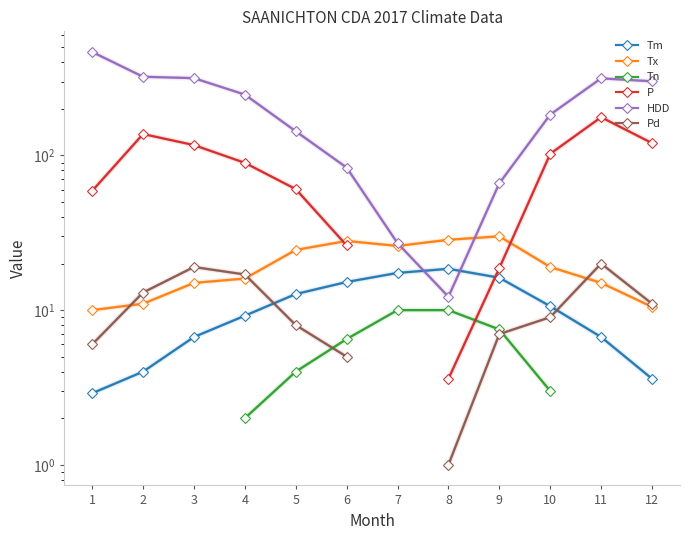

How many interior local peaks does the Tm series have?

1